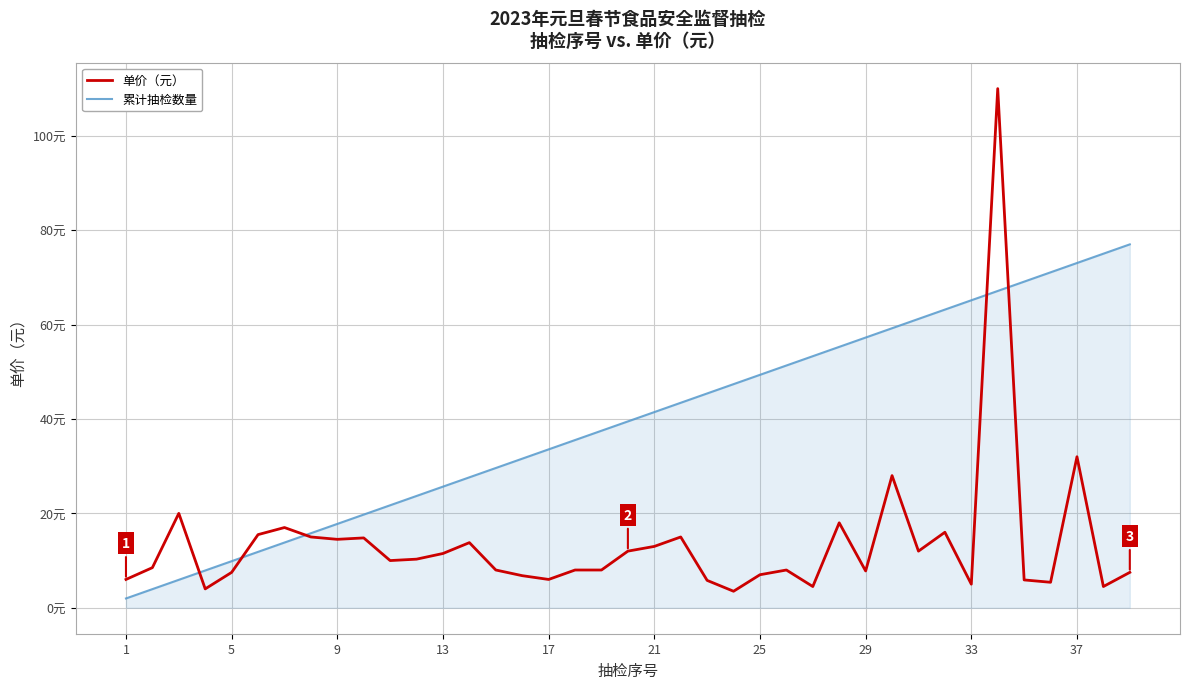

Which series ends up on top after the final intersection of 累计抽检数量 and 单价（元）?

累计抽检数量